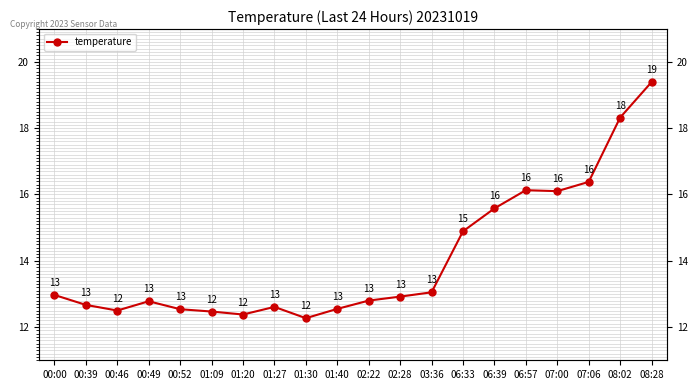

What is the label of the 9th point from the right?

02:28